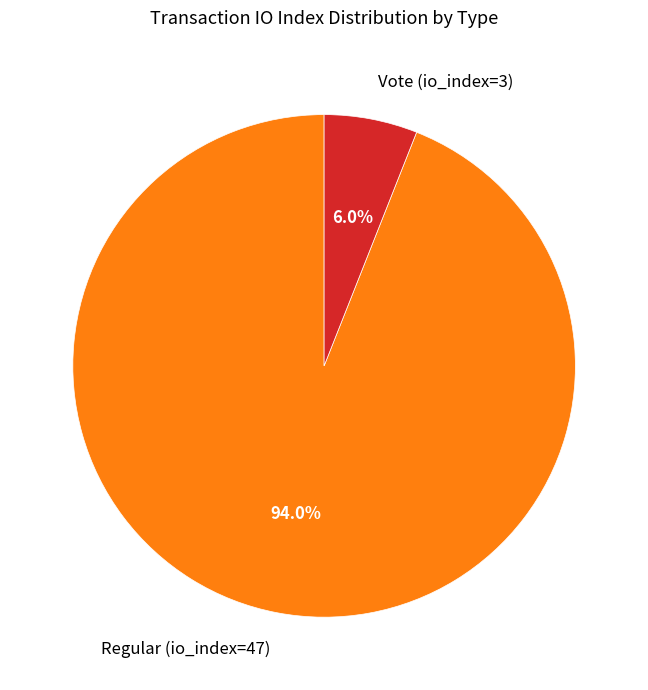

How many slices are in this pie chart?

2